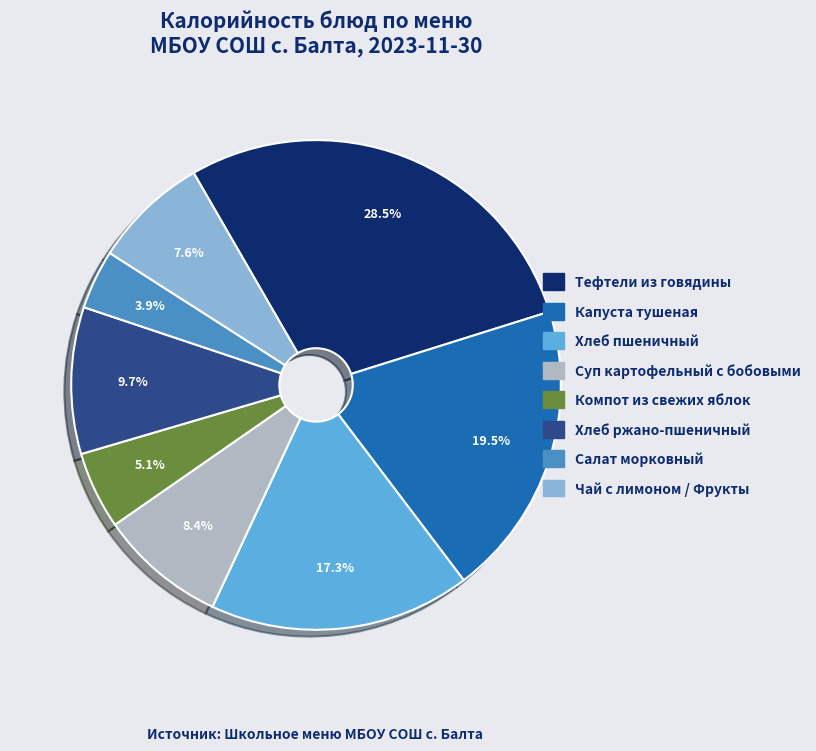

Does any single category account for the majority?

No